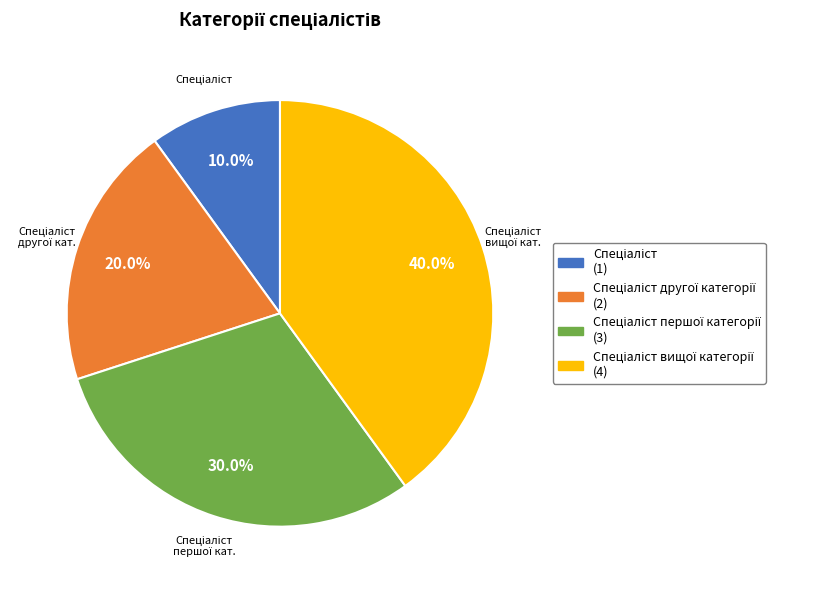

Is there a majority slice in this chart?

No